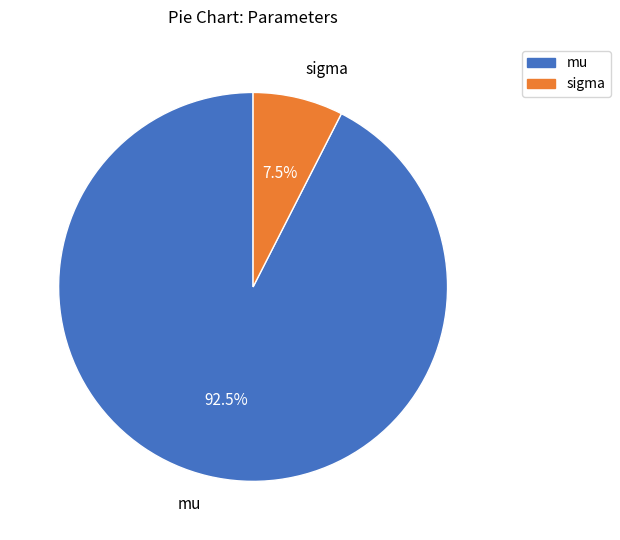

What is the smallest slice in the pie chart?

sigma